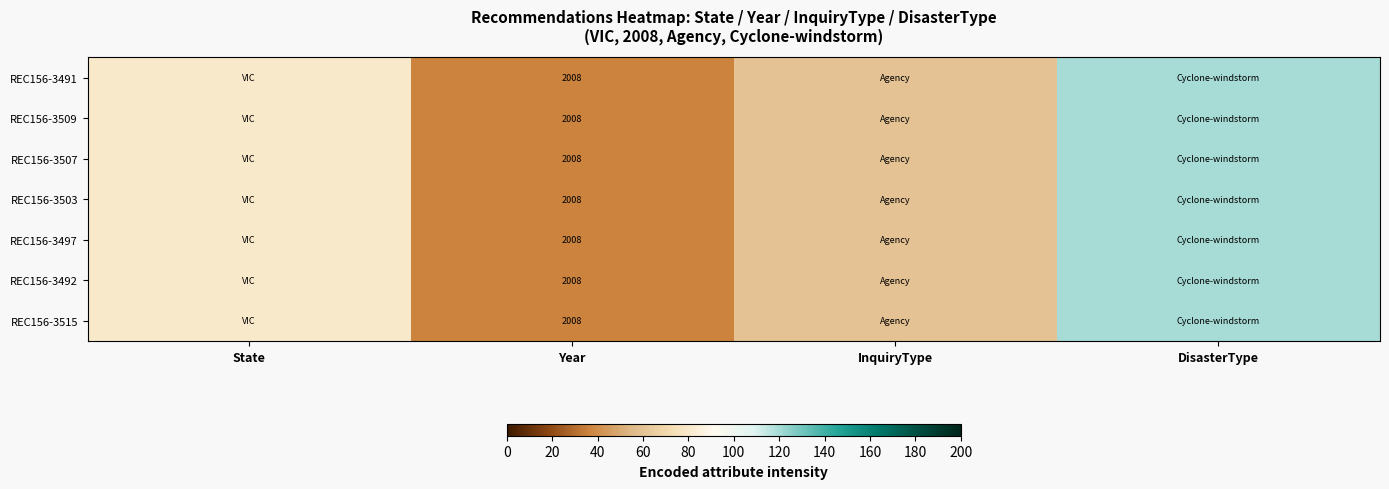

The value of REC156-3503 at Year is 2008. True or false?

True